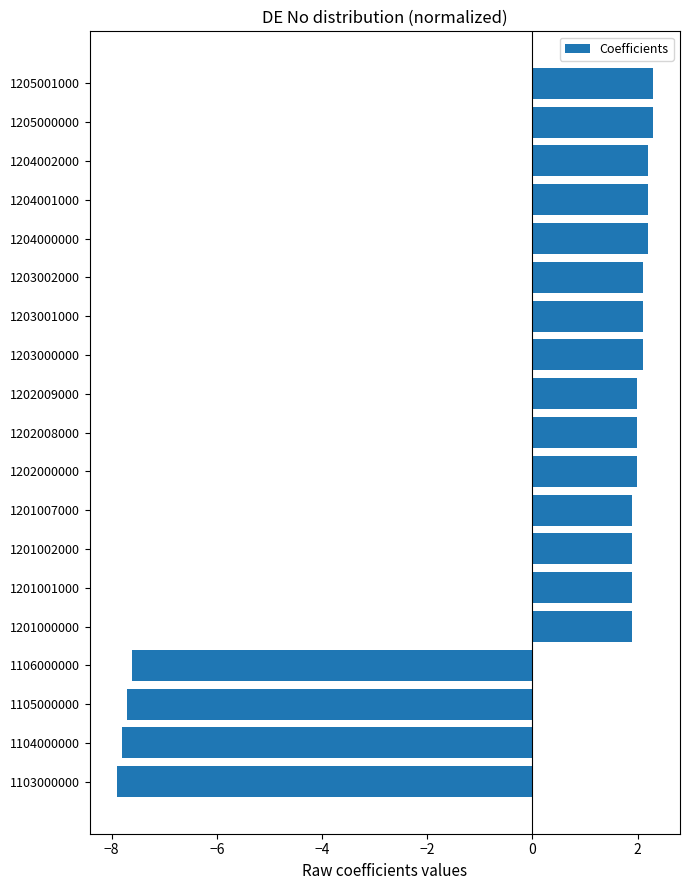

How many values exceed 1?

15